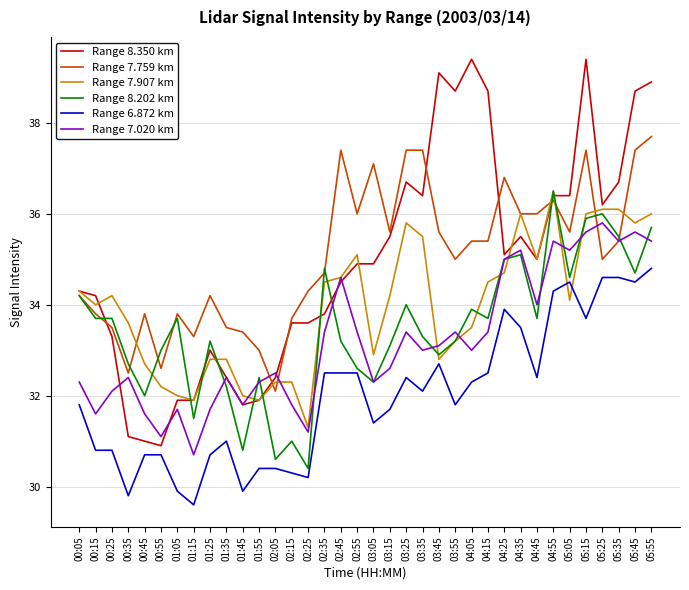

Which series has the largest total across all categories?

Range 7.759 km